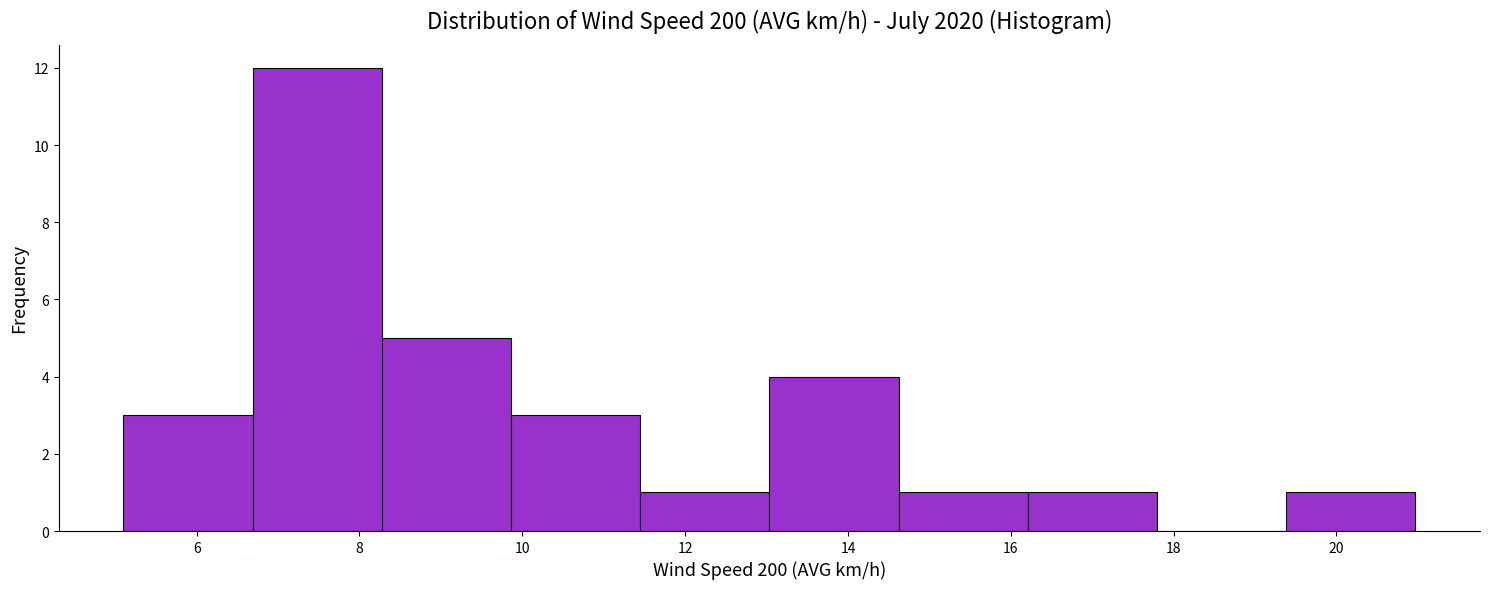

What is the height of the bar covering 11.4 to 13.0 on the x-axis? Neither the bar edges nor the heights are printed on the chart, so give them approximately, as read against the axes.

1